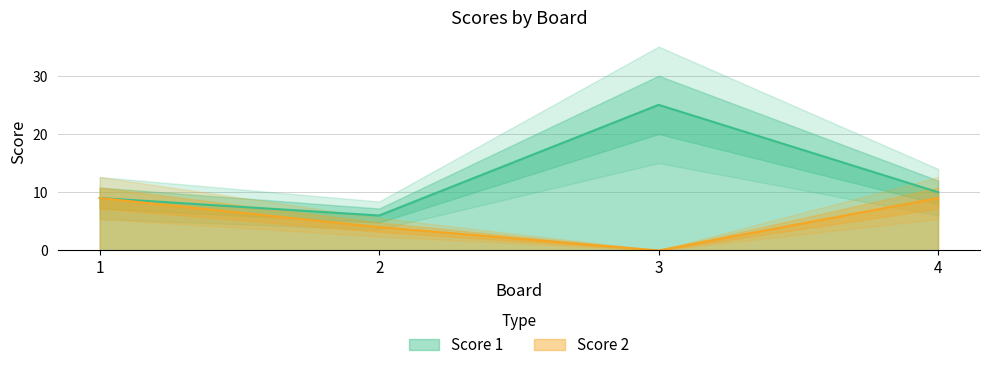

Read the Score 1 value at 4, to the nearest 5.

10